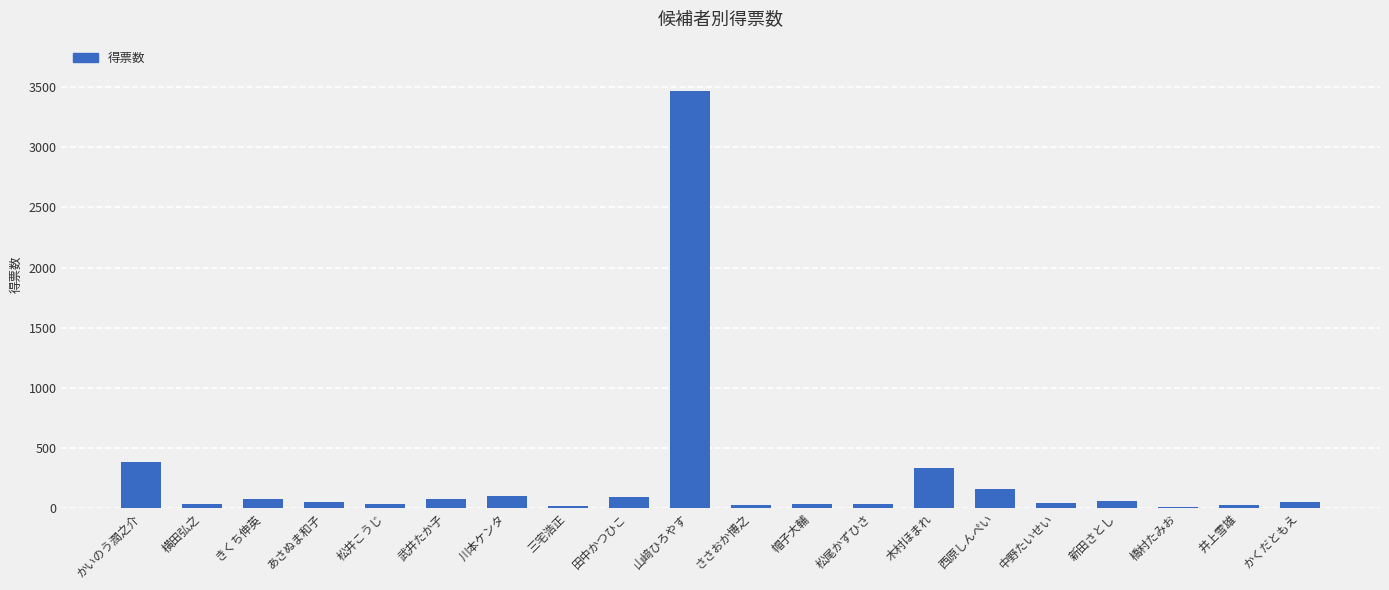

What is the sum of all values?

5061